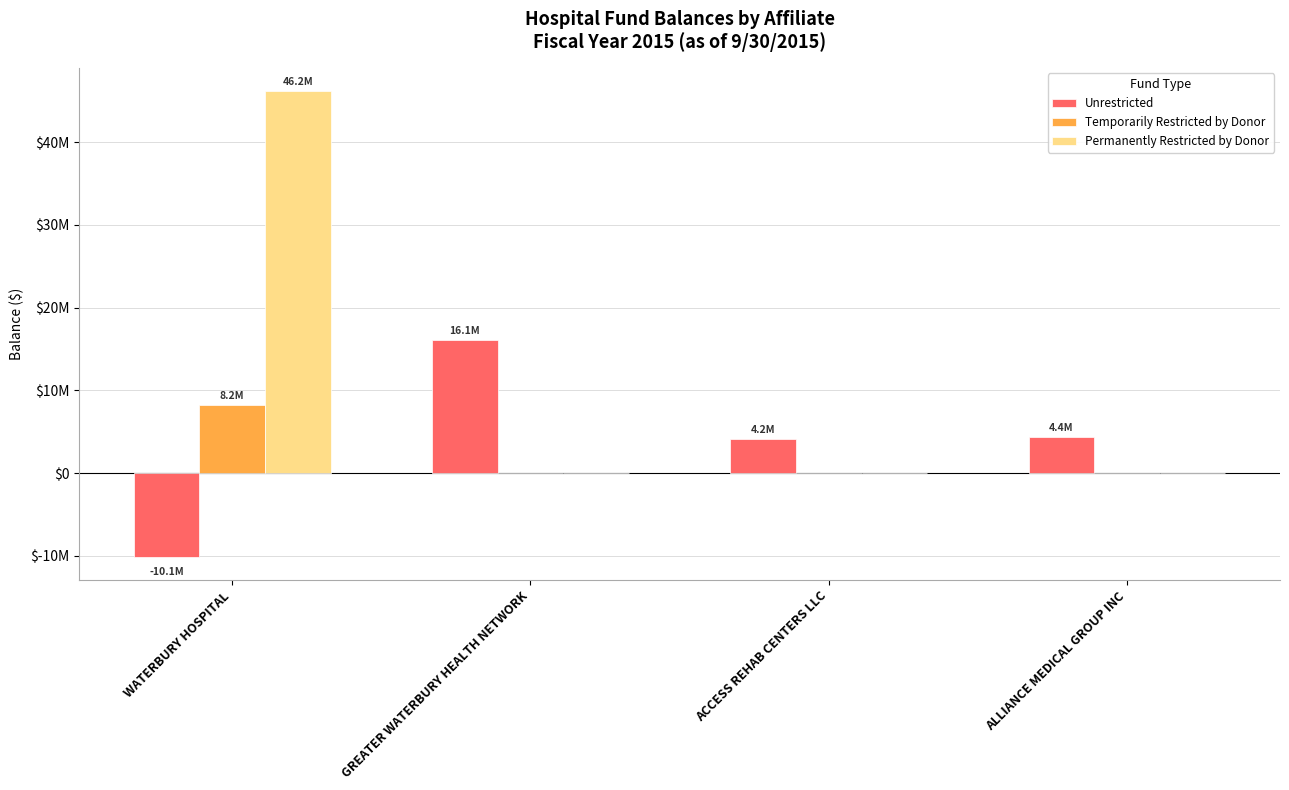

Does the chart contain stacked bars?

No